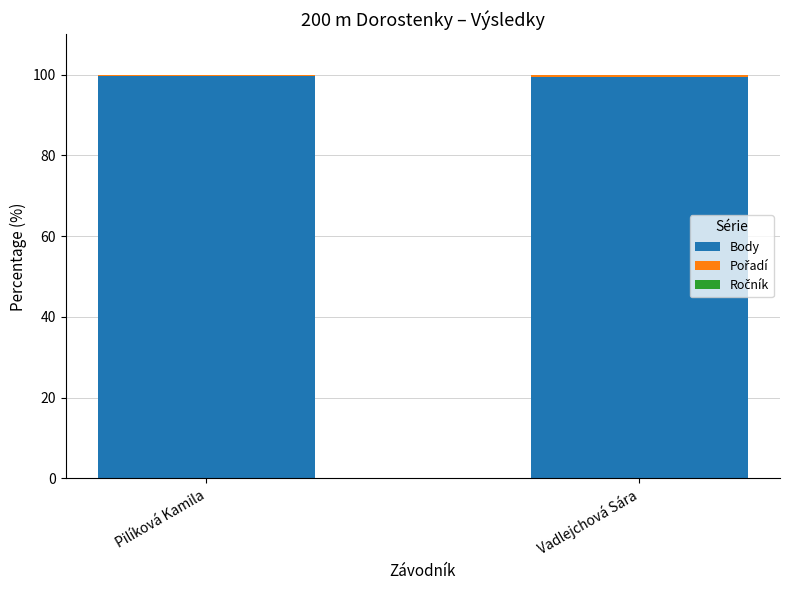

What is the total value across all series at Vadlejchová Sára?

100.0